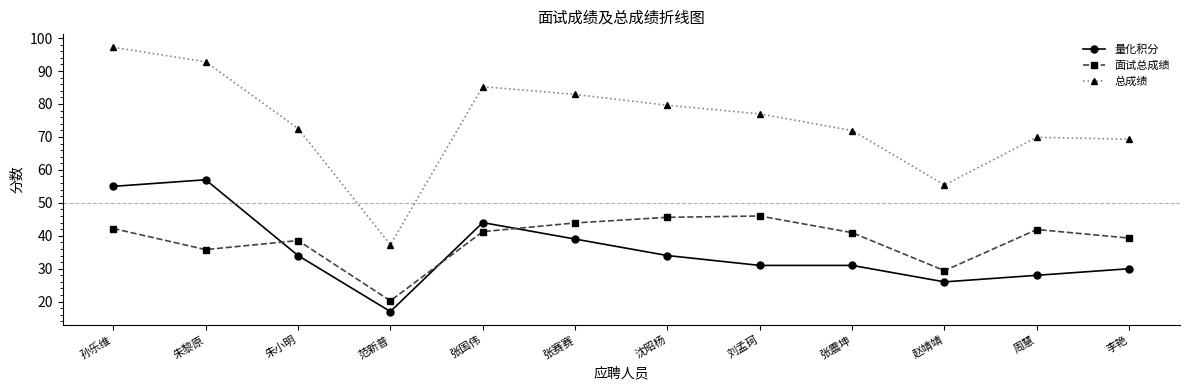

Where is the first local minimum for 量化积分?

范新普